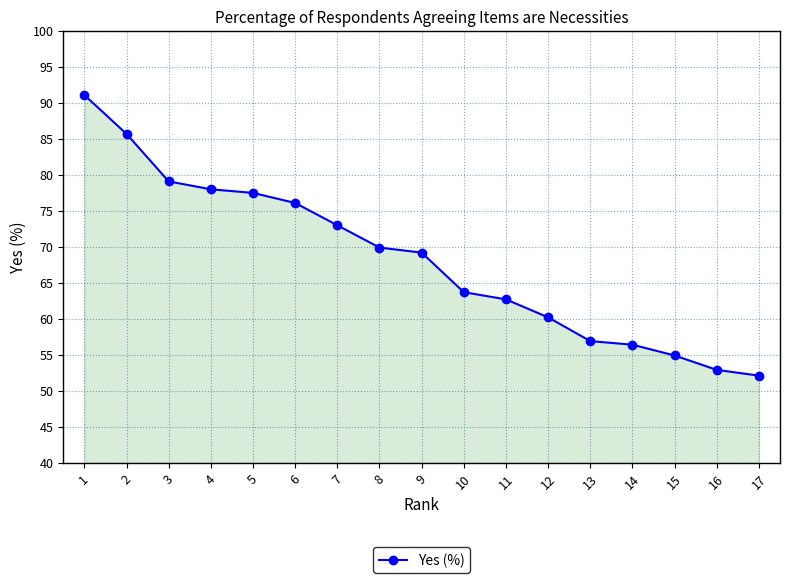

Rank the categories by value from lowest to highest.

17, 16, 15, 14, 13, 12, 11, 10, 9, 8, 7, 6, 5, 4, 3, 2, 1